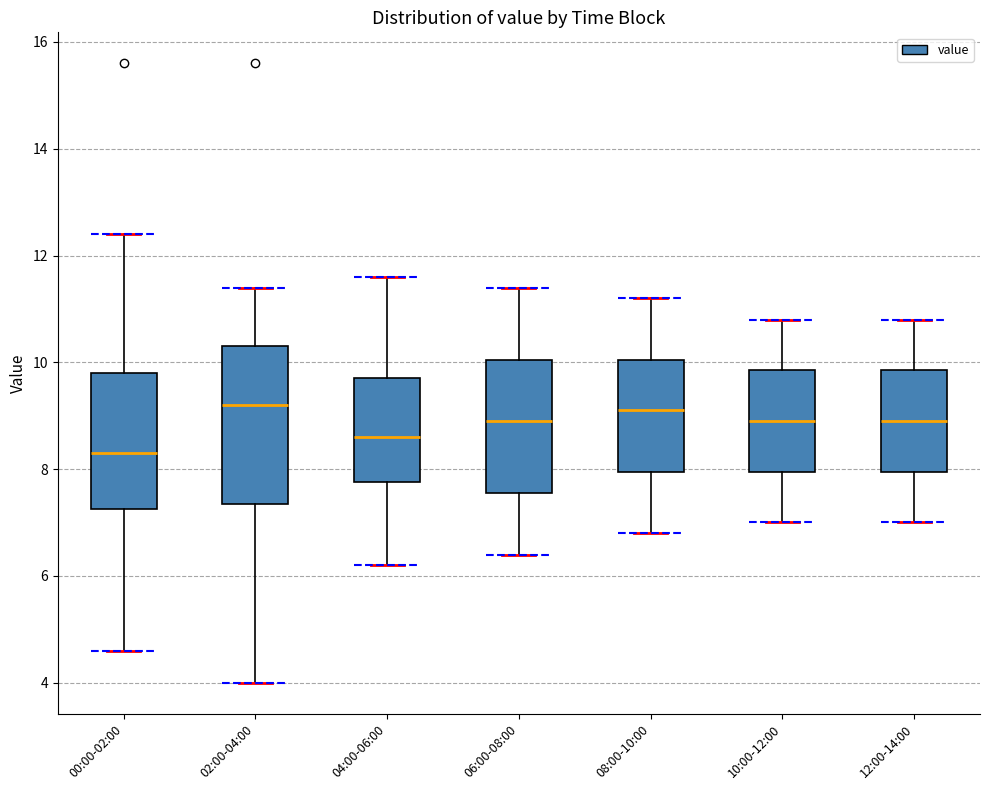

Comparing the boxes themselves (not the whiskers), which one is the tallest?

02:00-04:00